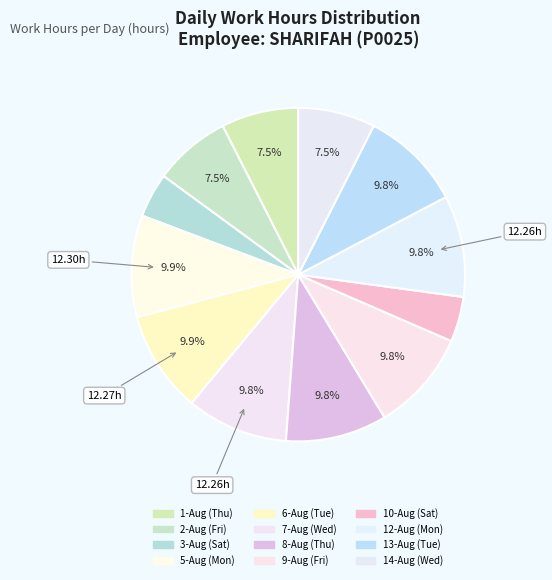

Is there a majority slice in this chart?

No